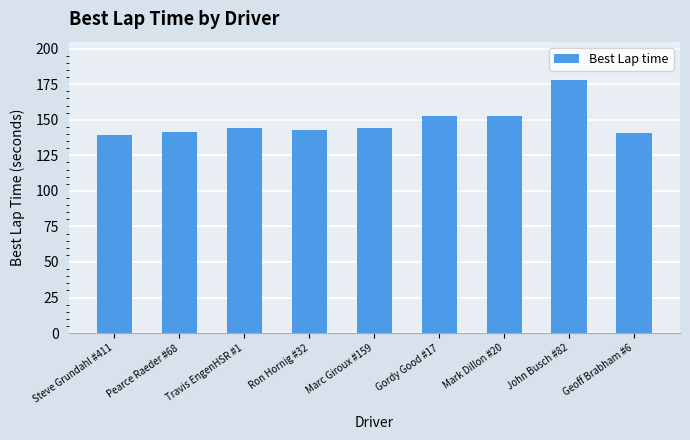

True or false: the data shows 53.6 at John Busch #82.

False